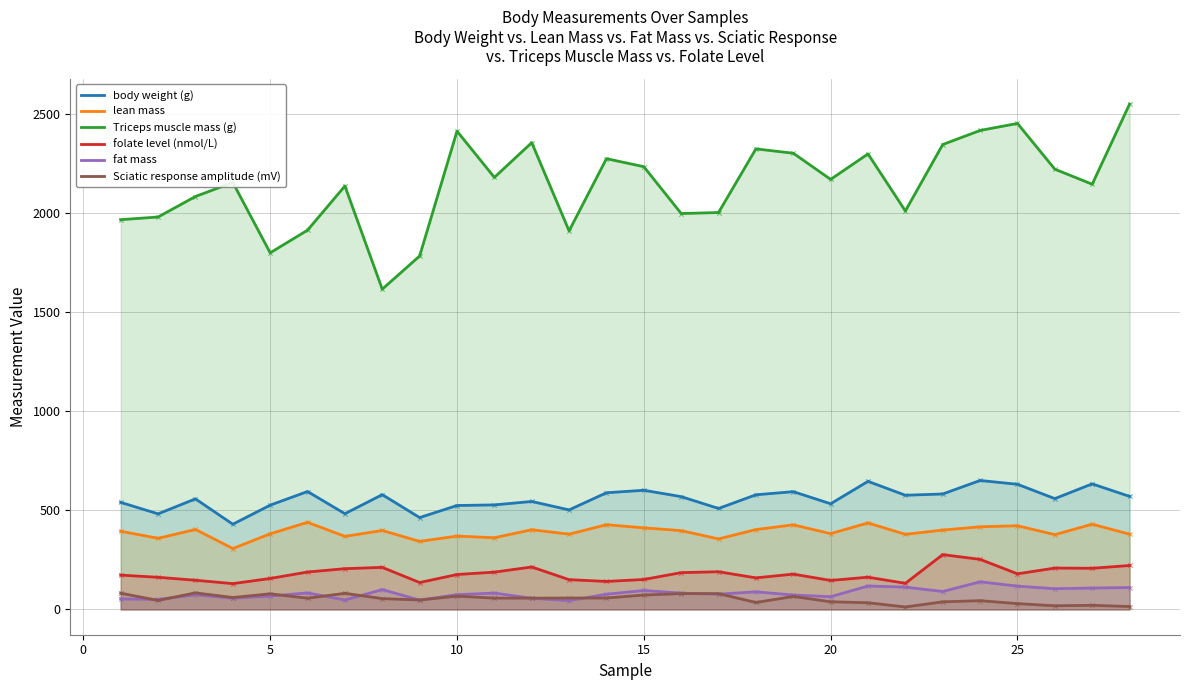

What are all the series names shown in the legend?

body weight (g), lean mass, Triceps muscle mass (g), folate level (nmol/L), fat mass, Sciatic response amplitude (mV)